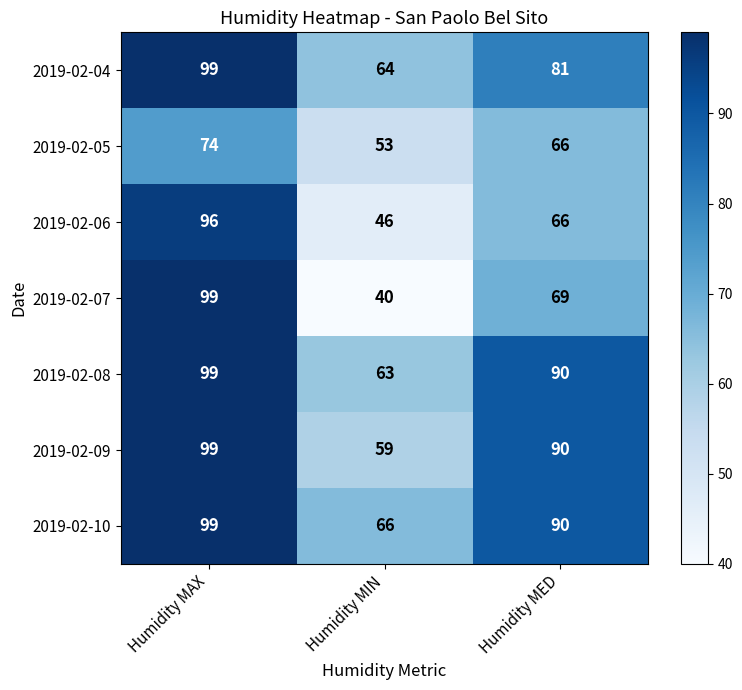

Which series has the largest total across all categories?

2019-02-10